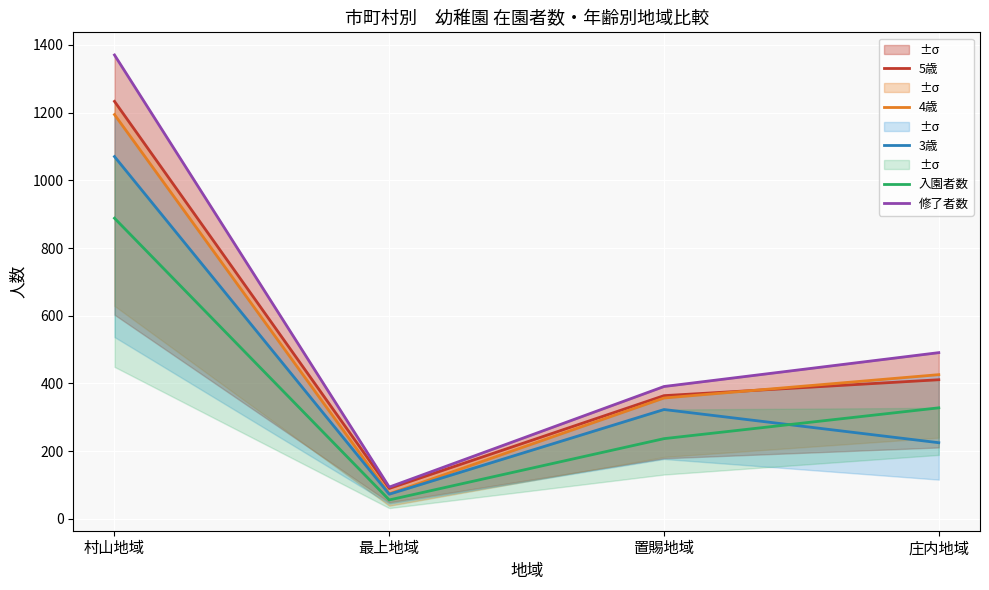

What is the difference between the highest and lowest values at 庄内地域?

266